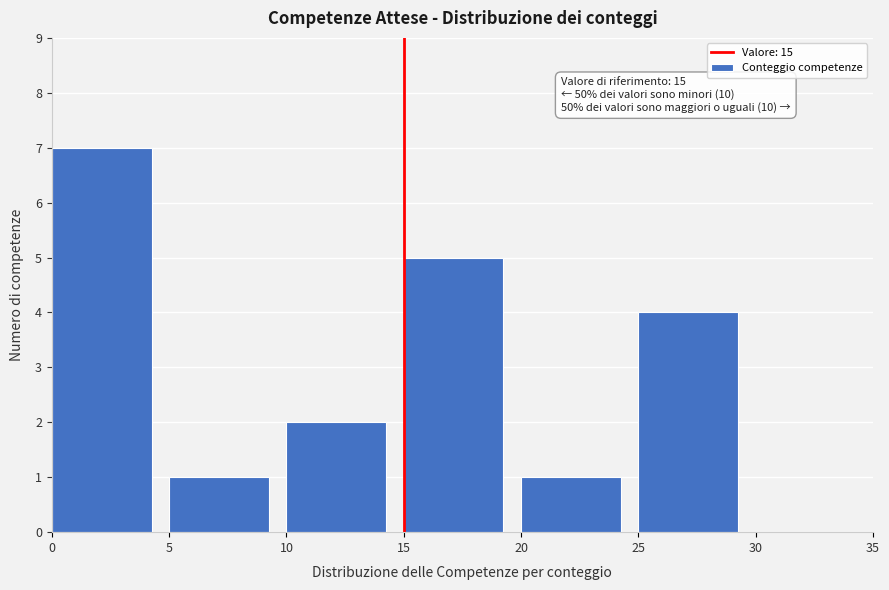

Over which range of the x-axis is the bar tallest?

0 to 5